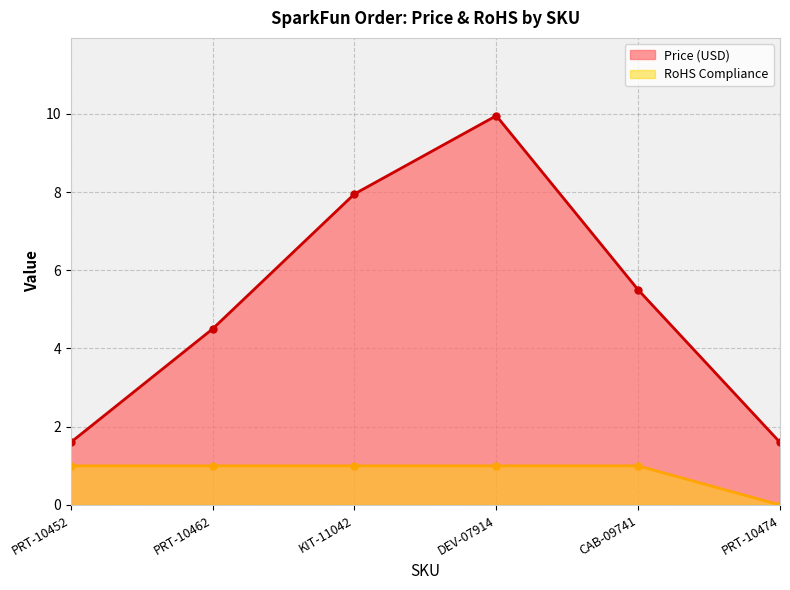

Reading left to right, list all the values displayed in this chart.

Price (USD): 1.6	4.5	8.0	9.9	5.5	1.6
RoHS Compliance: 1.0	1.0	1.0	1.0	1.0	0.0